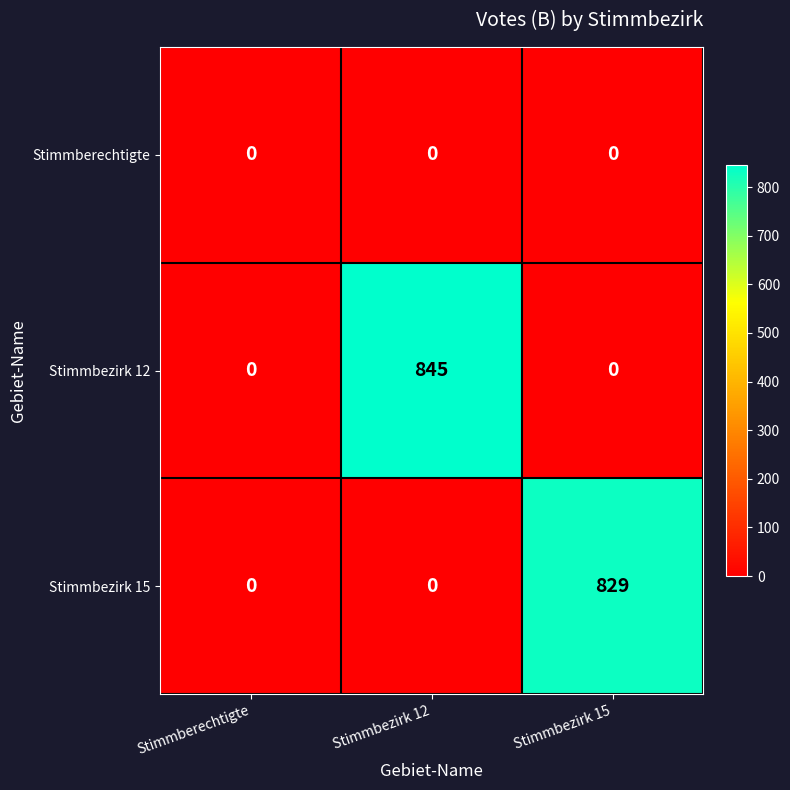

Reading left to right, extract all data points from this chart.

Stimmberechtigte: Stimmberechtigte=0	Stimmbezirk 12=0	Stimmbezirk 15=0
Stimmbezirk 12: Stimmberechtigte=0	Stimmbezirk 12=845	Stimmbezirk 15=0
Stimmbezirk 15: Stimmberechtigte=0	Stimmbezirk 12=0	Stimmbezirk 15=829